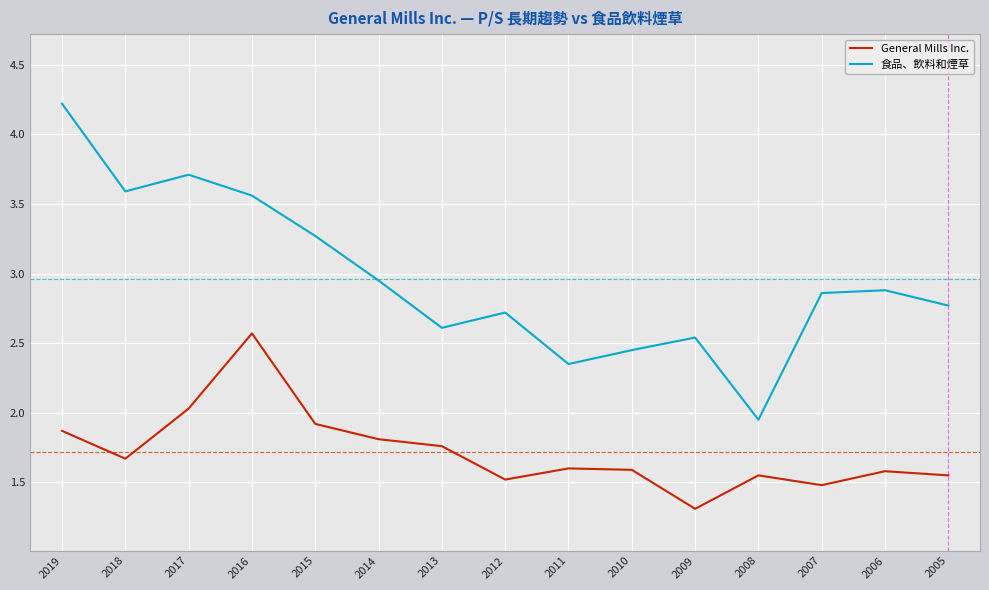

What is the sum of all 食品、飲料和煙草 values?

44.4